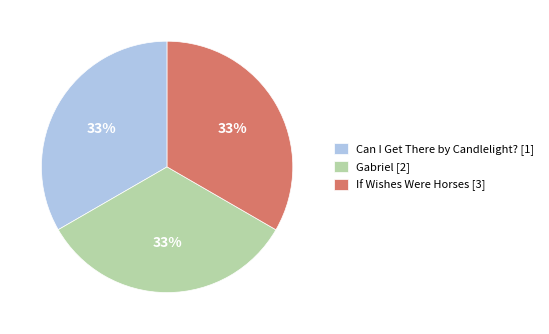

Is the sum of If Wishes Were Horses [3] and Gabriel [2] greater than half?

Yes